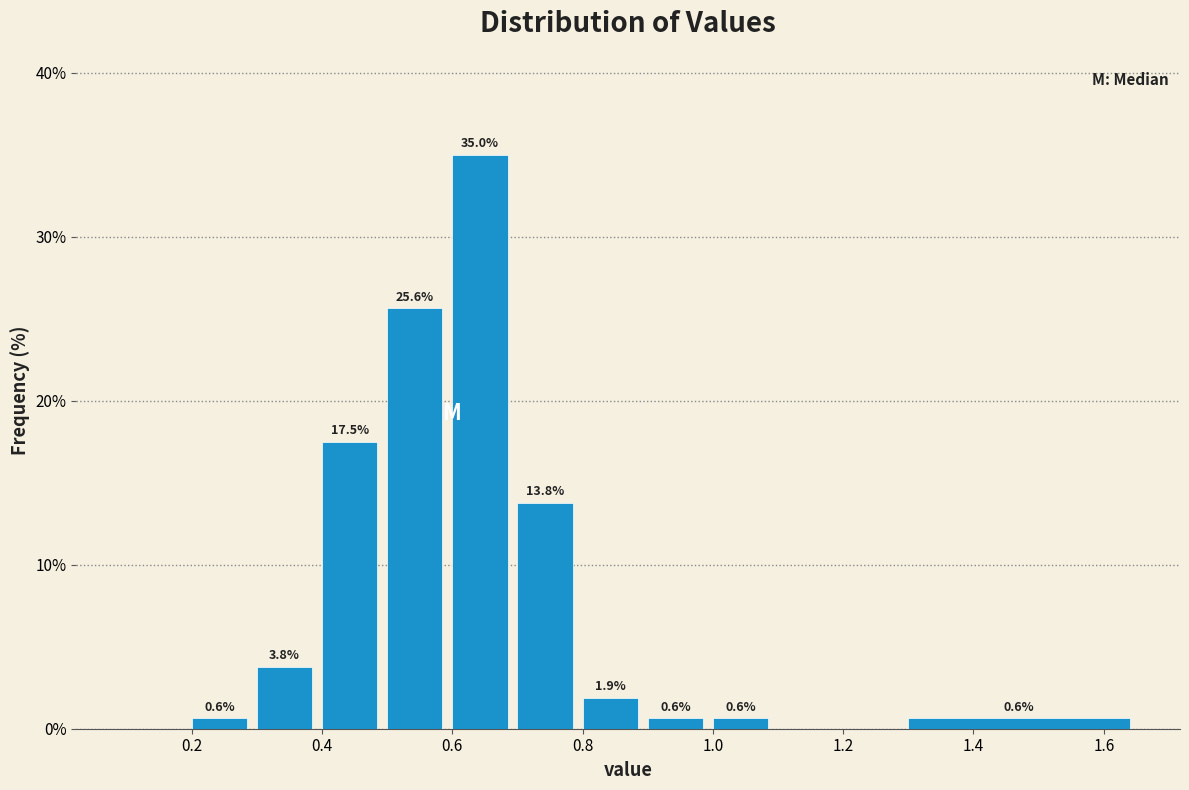

Which range on the x-axis has the tallest bar?

0.6 to 0.7